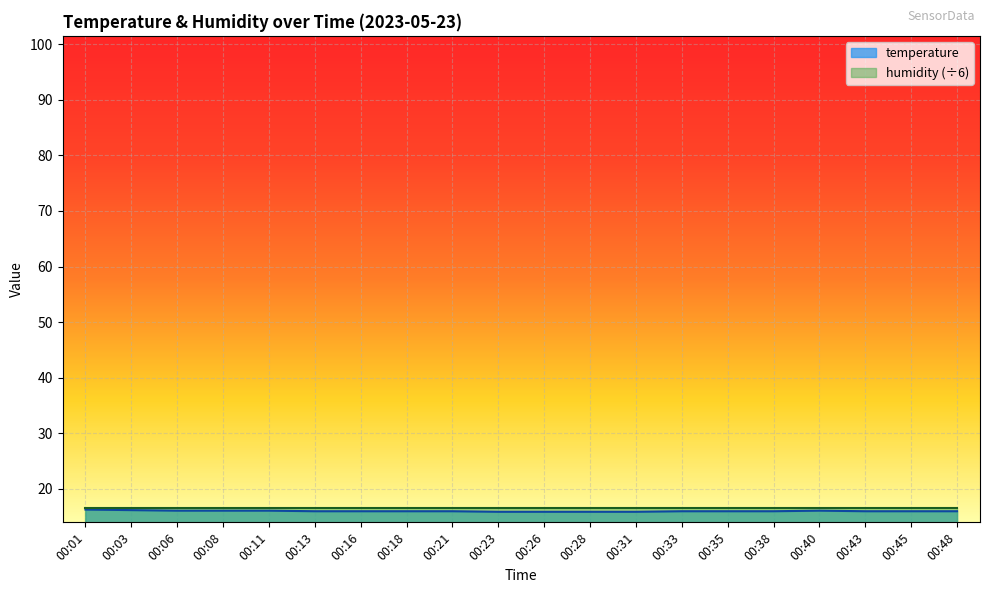

What is the minimum value shown in the chart?

15.9